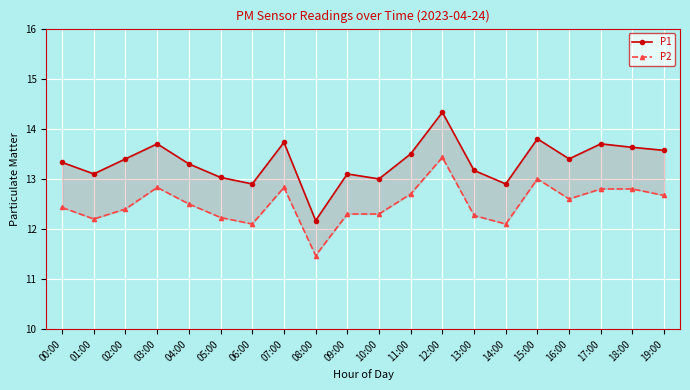

True or false: P2 has a value of 13.0 at 15:00.

True